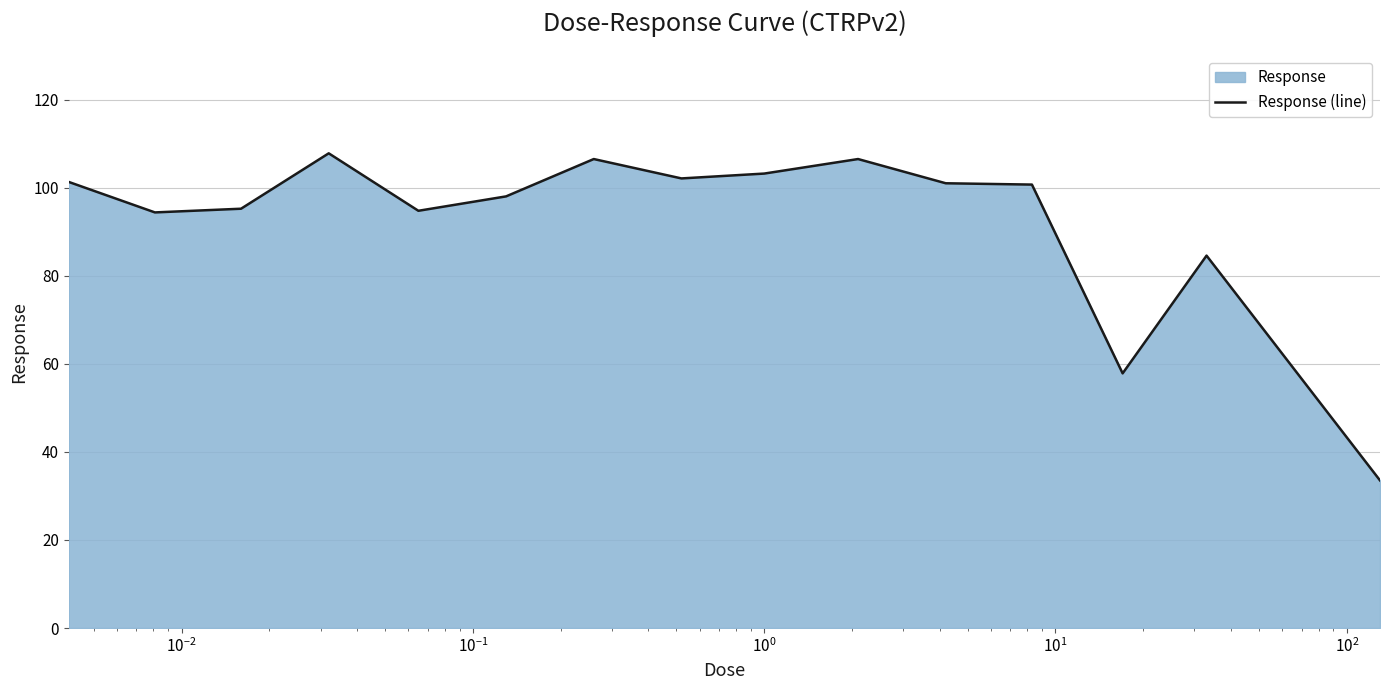

What is the smallest value displayed?

33.5